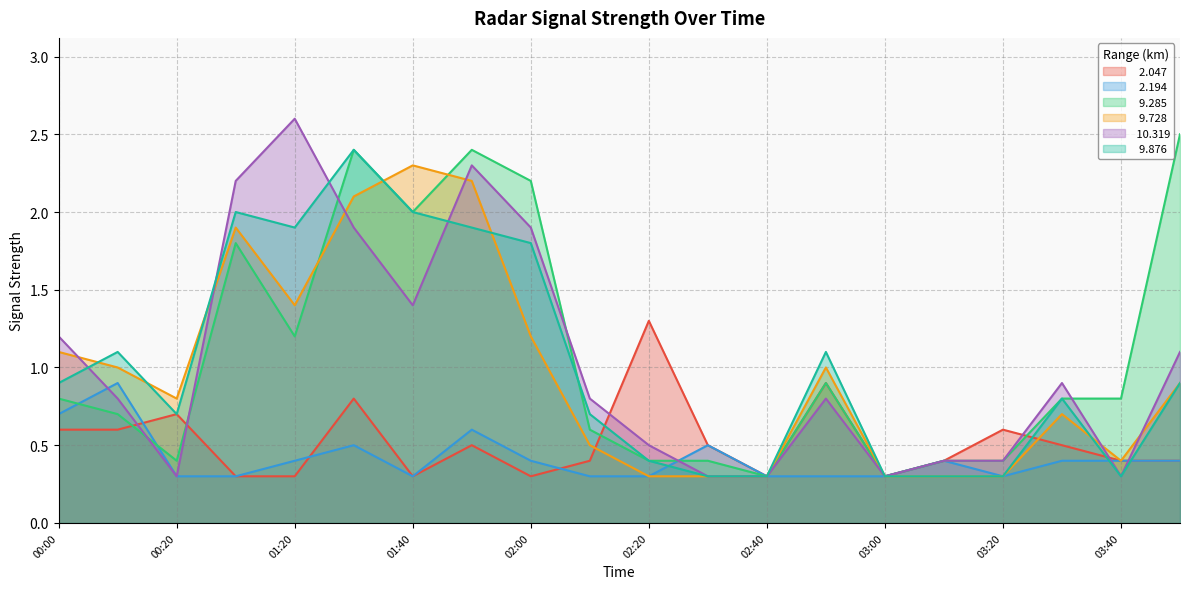

What is the smallest value displayed?

0.3